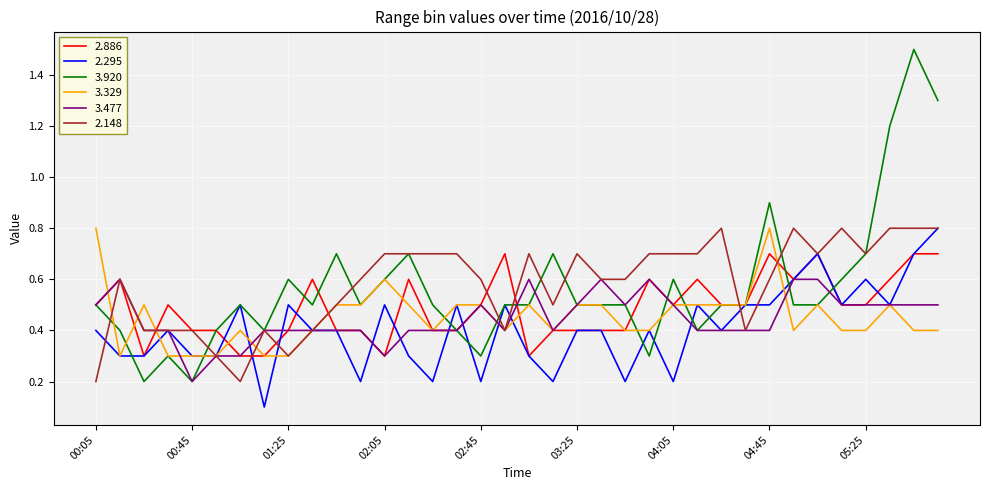

Which series has the widest spread of values?

3.920